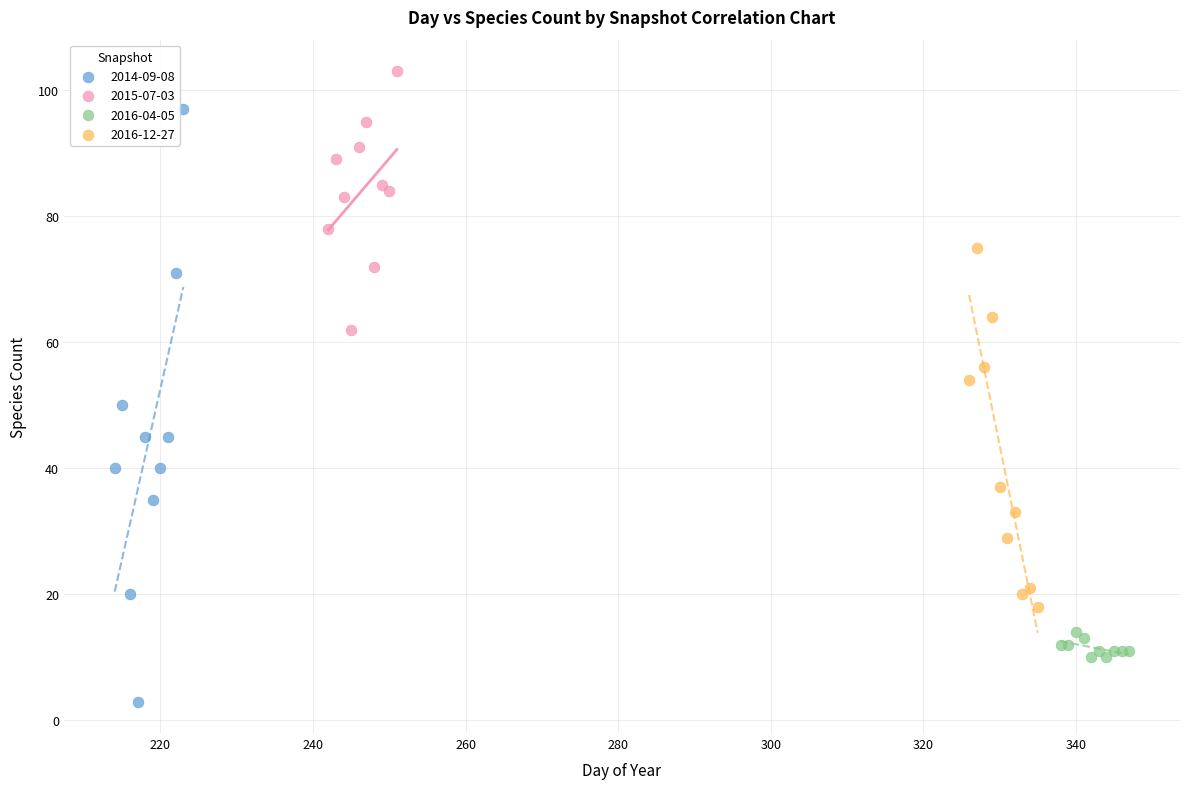

Which series reaches the minimum Y coordinate?

2014-09-08